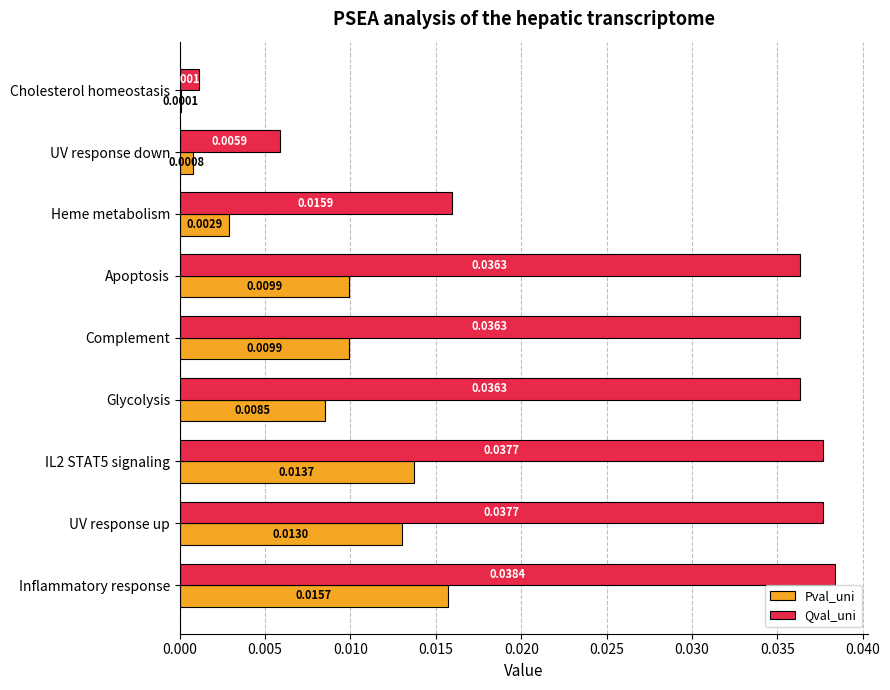

What are all the series names shown in the legend?

Pval_uni, Qval_uni